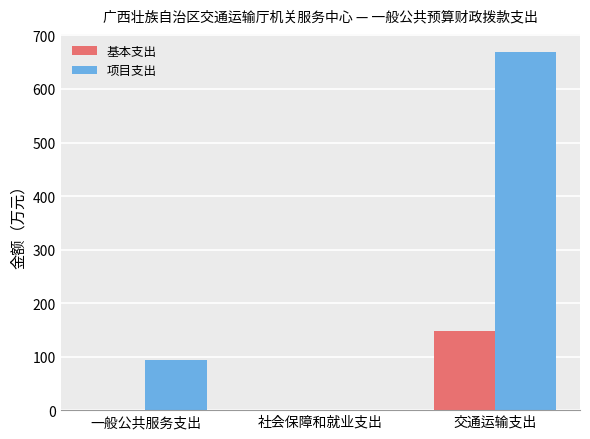

What is the difference between the 基本支出 values at 交通运输支出 and 一般公共服务支出?

148.1